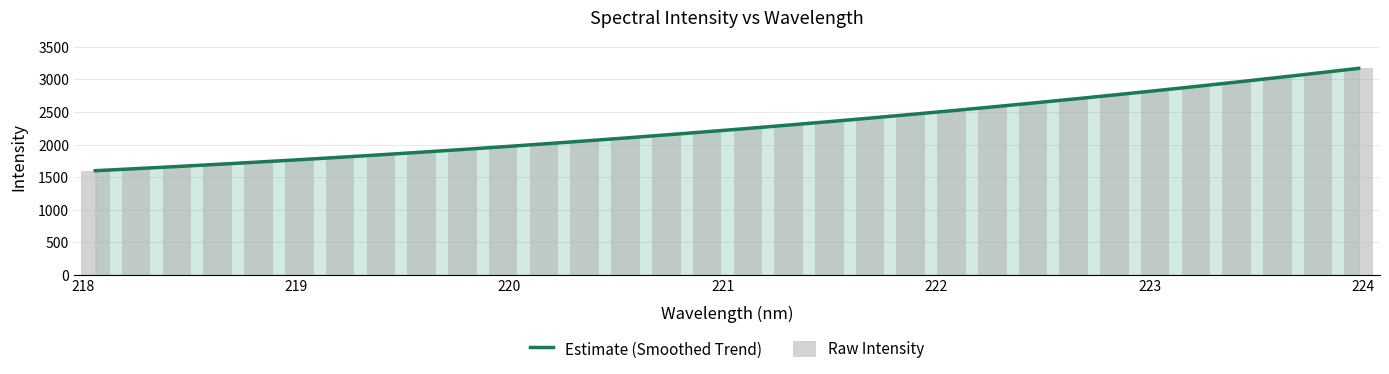

Reading left to right, what are all the values shown in this chart?

Estimate (Smoothed Trend): 1599.9	1631.2	1663.8	1697.5	1732.4	1768.5	1805.9	1844.4	1884.2	1925.2	1967.6	2011.1	2056.0	2102.2	2149.7	2198.5	2248.7	2300.2	2353.1	2407.4	2463.1	2520.2	2578.7	2638.6	2700.0	2762.8	2827.2	2893.0	2960.3	3029.1	3099.5	3171.3
Raw Intensity: 1599.7	1631.7	1662.8	1697.9	1731.8	1768.4	1806.4	1845.9	1884.1	1925.5	1967.2	2010.7	2056.5	2102.0	2150.4	2197.0	2250.4	2302.0	2352.9	2403.4	2461.9	2519.0	2578.1	2639.2	2702.0	2764.2	2828.7	2892.2	2960.6	3029.5	3098.6	3170.7